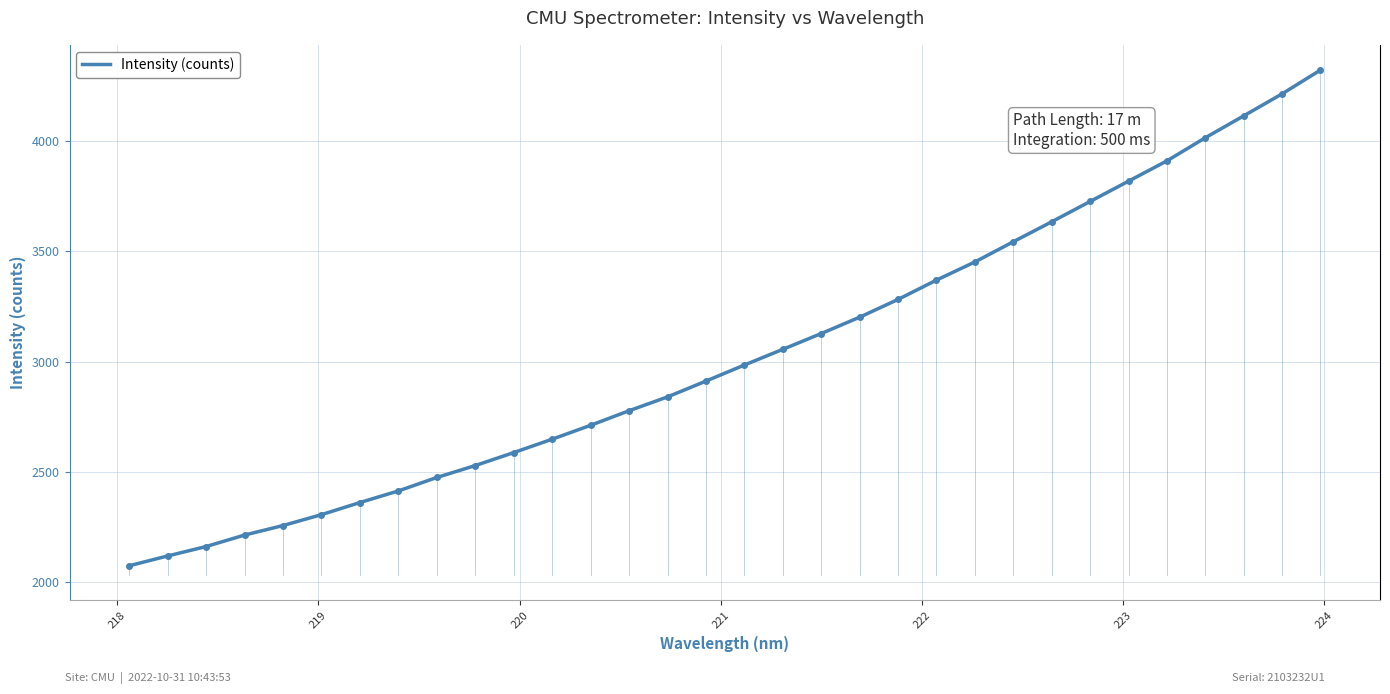

What is the smallest value displayed?

2074.5